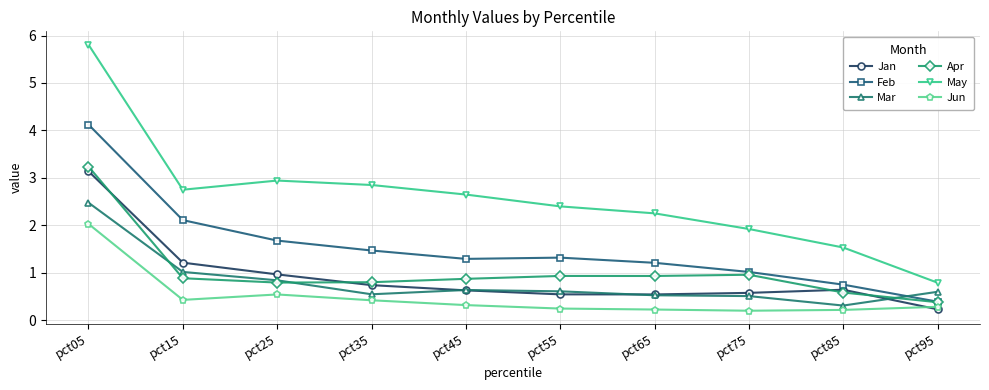

Reading right to left, transcribe all the data shown in this chart.

Jan: 0.2	0.6	0.6	0.5	0.5	0.6	0.7	1.0	1.2	3.1
Feb: 0.4	0.7	1.0	1.2	1.3	1.3	1.5	1.7	2.1	4.1
Mar: 0.6	0.3	0.5	0.5	0.6	0.6	0.5	0.8	1.0	2.5
Apr: 0.4	0.6	1.0	0.9	0.9	0.9	0.8	0.8	0.9	3.2
May: 0.8	1.5	1.9	2.3	2.4	2.6	2.8	2.9	2.7	5.8
Jun: 0.3	0.2	0.2	0.2	0.2	0.3	0.4	0.5	0.4	2.0